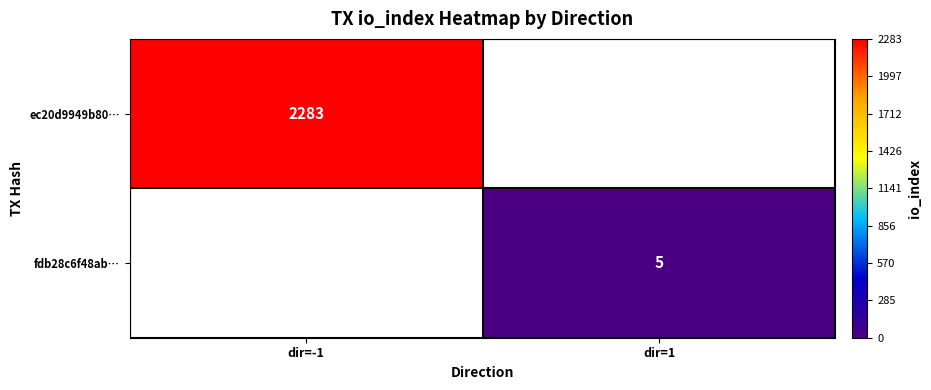

Which label corresponds to the smallest value in the chart?

dir=1